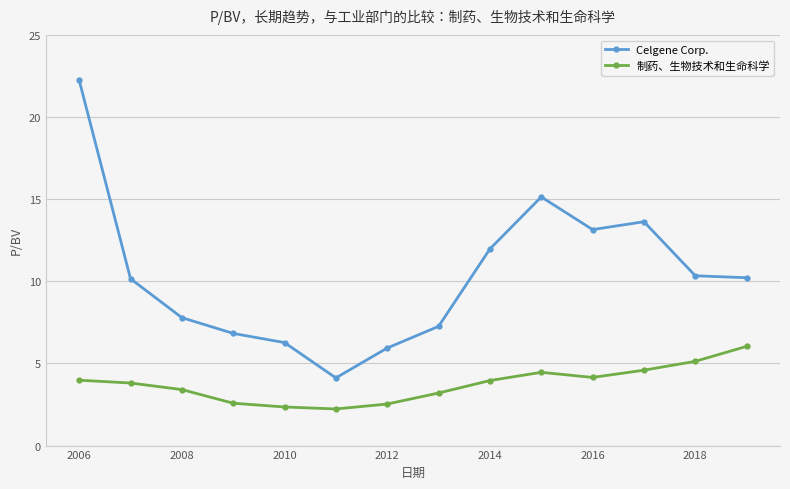

List the series in order of their peak value, highest first.

Celgene Corp., 制药、生物技术和生命科学